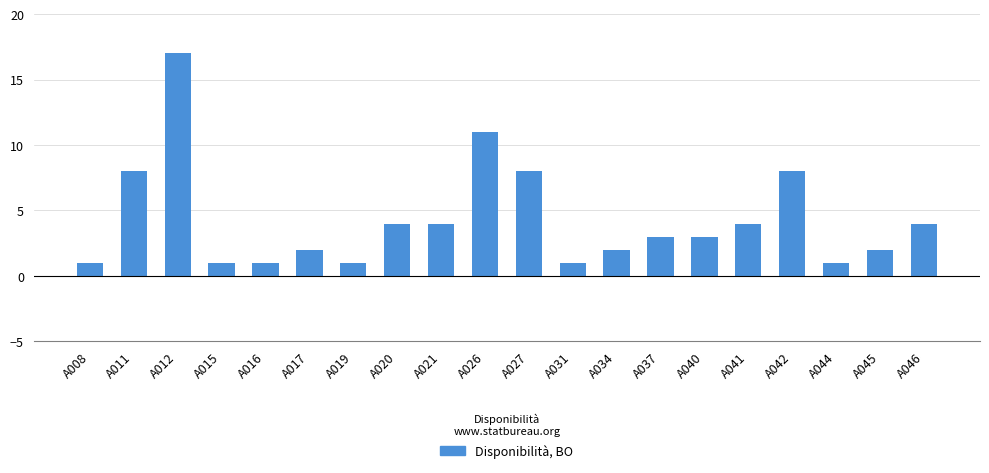

Reading left to right, extract all data points from this chart.

1	8	17	1	1	2	1	4	4	11	8	1	2	3	3	4	8	1	2	4